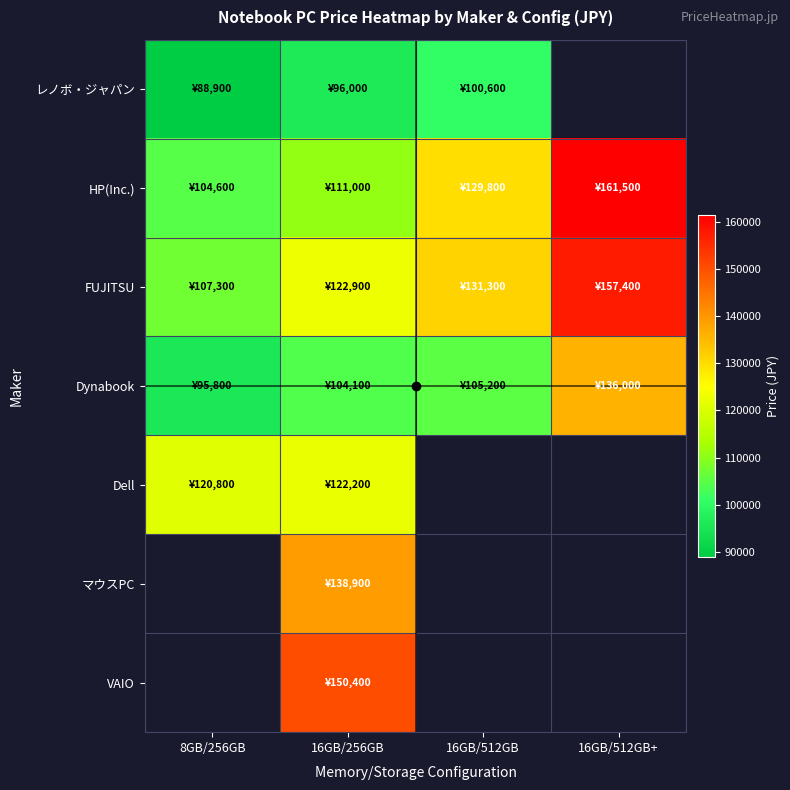

Which series has the largest range (max minus min)?

HP(Inc.)